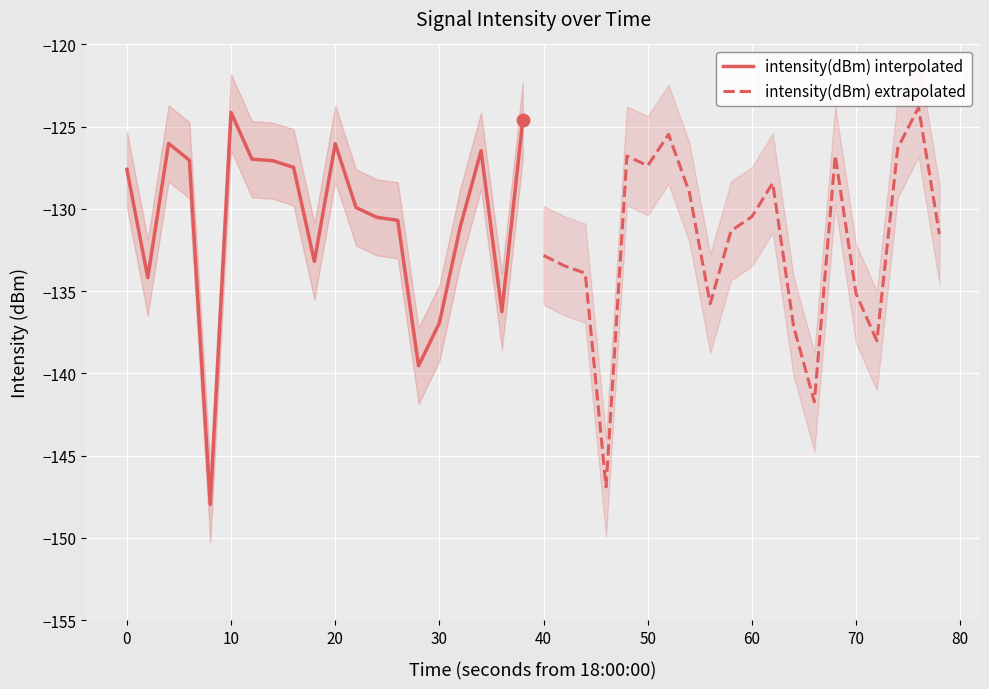

What position from the left is 15?

16